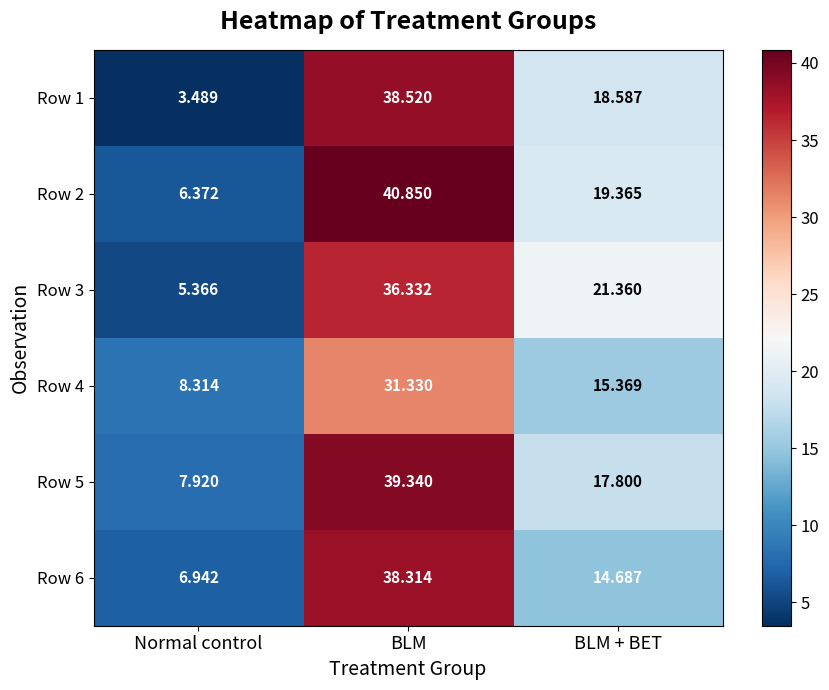

What is the smallest value displayed?

3.5